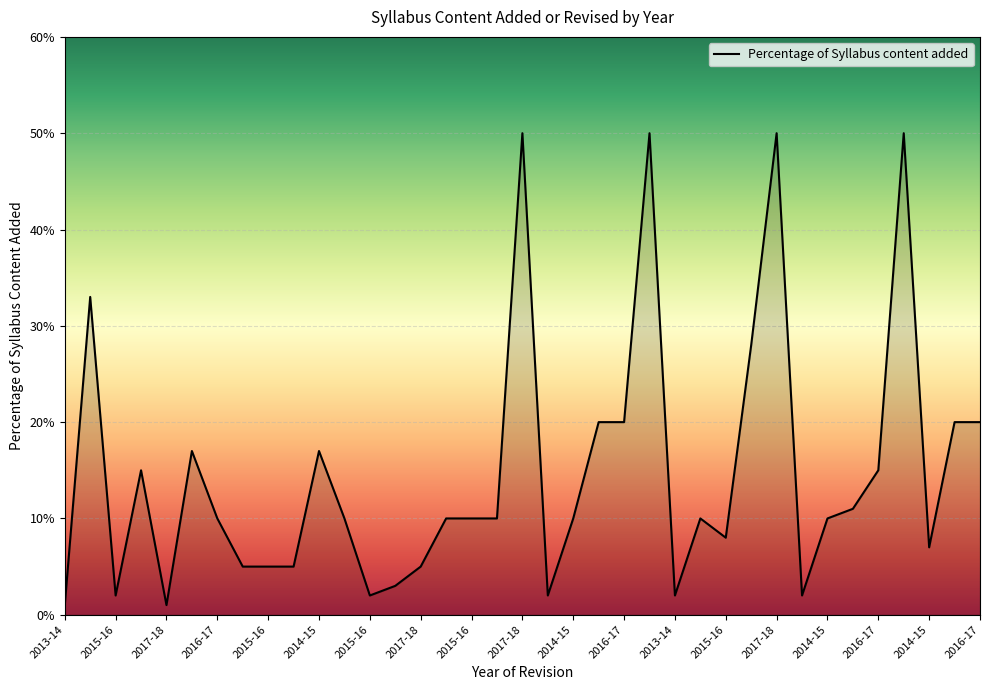

Does the chart display data point markers on the line(s)?

No